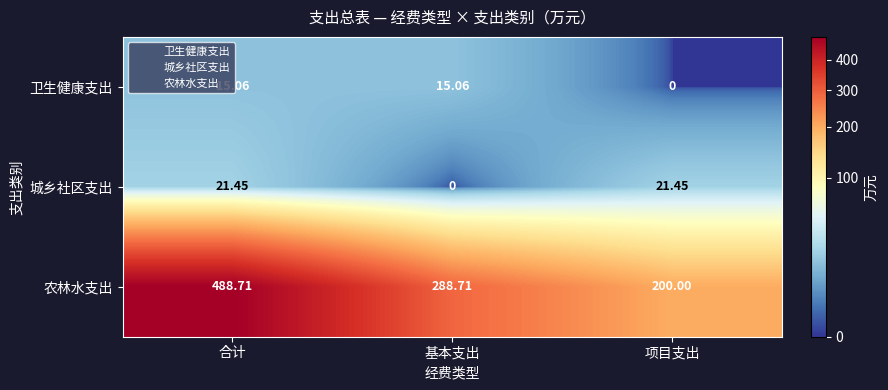

Where does the 城乡社区支出 series first go above 21?

合计